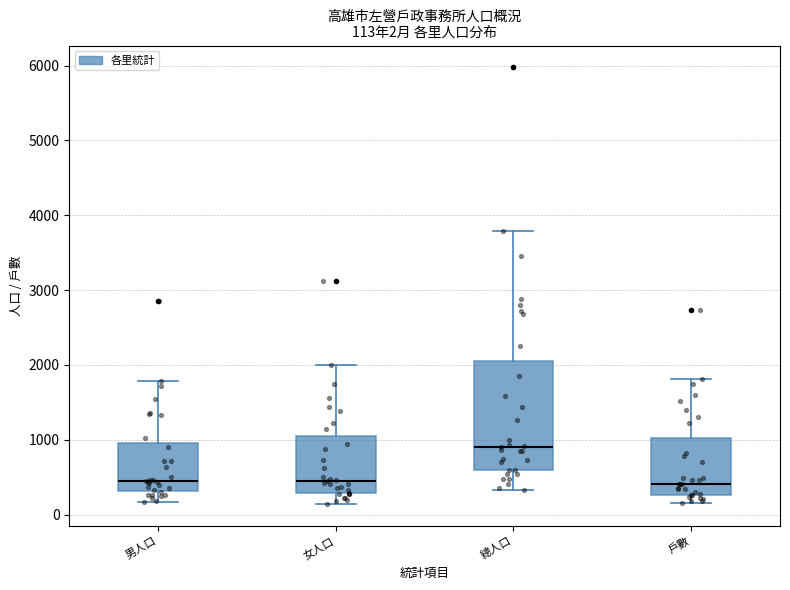

Which box's median line is the highest?

總人口